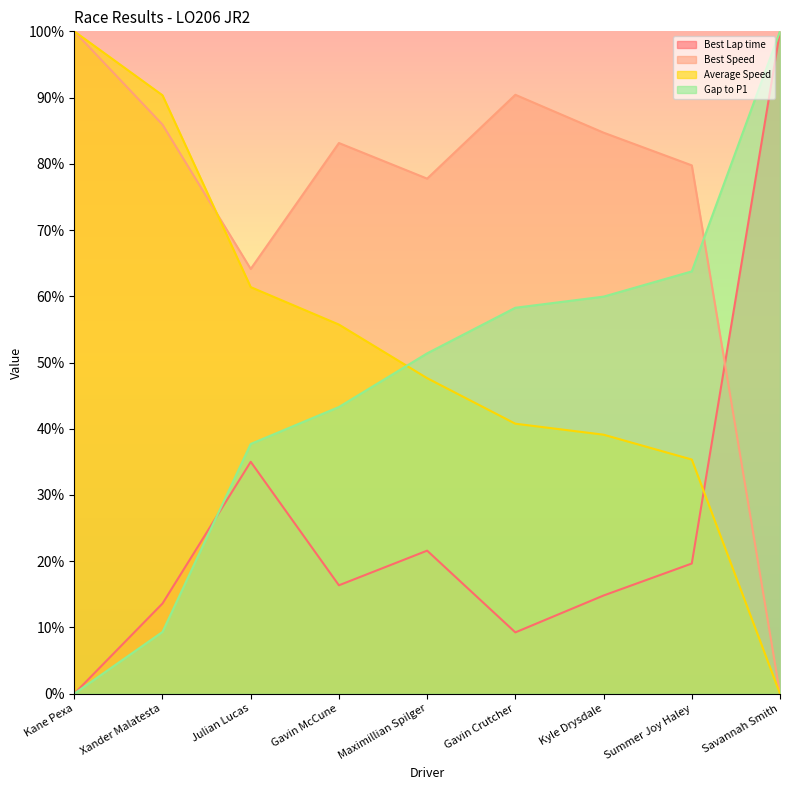

Reading left to right, transcribe all the data shown in this chart.

Best Lap time: Kane Pexa=0.0	Xander Malatesta=13.6	Julian Lucas=35.0	Gavin McCune=16.4	Maximillian Spilger=21.6	Gavin Crutcher=9.3	Kyle Drysdale=14.8	Summer Joy Haley=19.7	Savannah Smith=100.0
Best Speed: Kane Pexa=100.0	Xander Malatesta=85.9	Julian Lucas=64.1	Gavin McCune=83.1	Maximillian Spilger=77.8	Gavin Crutcher=90.4	Kyle Drysdale=84.7	Summer Joy Haley=79.8	Savannah Smith=0.0
Average Speed: Kane Pexa=100.0	Xander Malatesta=90.3	Julian Lucas=61.4	Gavin McCune=55.7	Maximillian Spilger=47.6	Gavin Crutcher=40.8	Kyle Drysdale=39.1	Summer Joy Haley=35.3	Savannah Smith=0.0
Gap to P1: Kane Pexa=0.0	Xander Malatesta=9.3	Julian Lucas=37.7	Gavin McCune=43.3	Maximillian Spilger=51.4	Gavin Crutcher=58.3	Kyle Drysdale=59.9	Summer Joy Haley=63.8	Savannah Smith=100.0